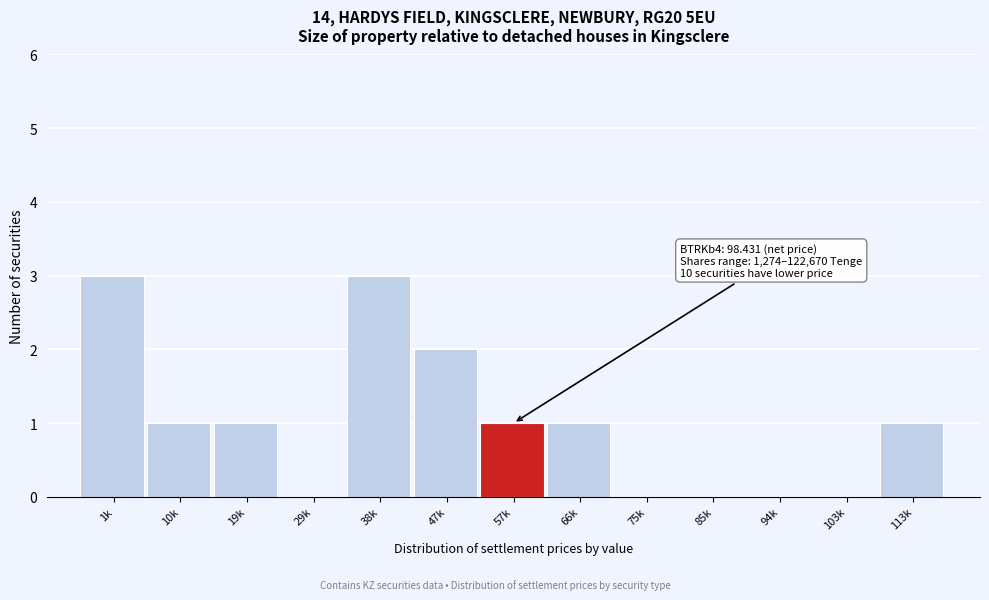

Reading left to right, transcribe all the data shown in this chart.

1k=3	10k=1	19k=1	29k=0	38k=3	47k=2	57k=1	66k=1	75k=0	85k=0	94k=0	103k=0	113k=1